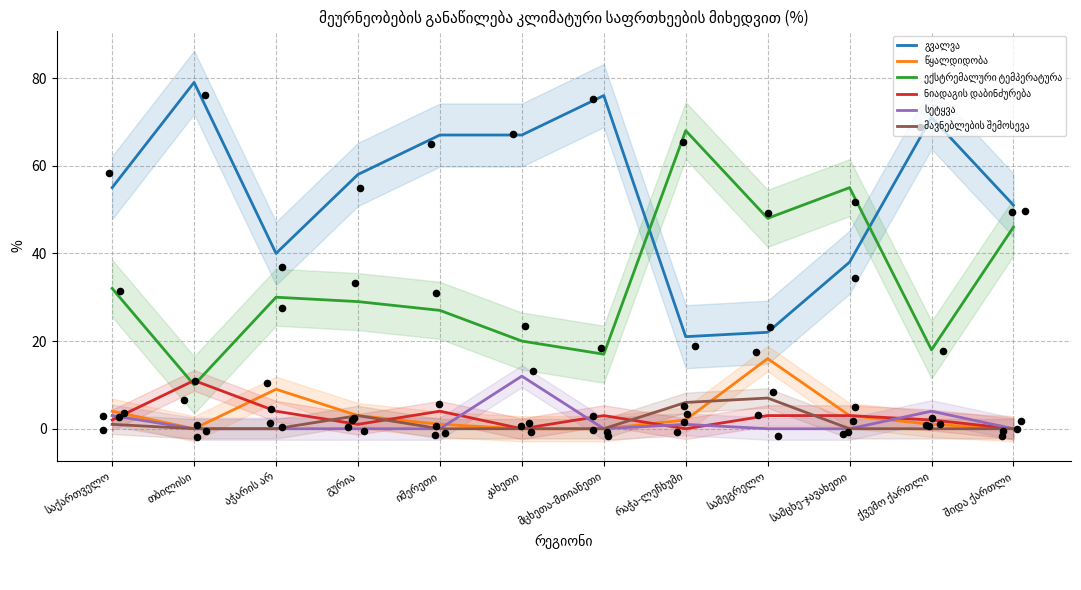

At which category is the sum across all series the highest?

თბილისი